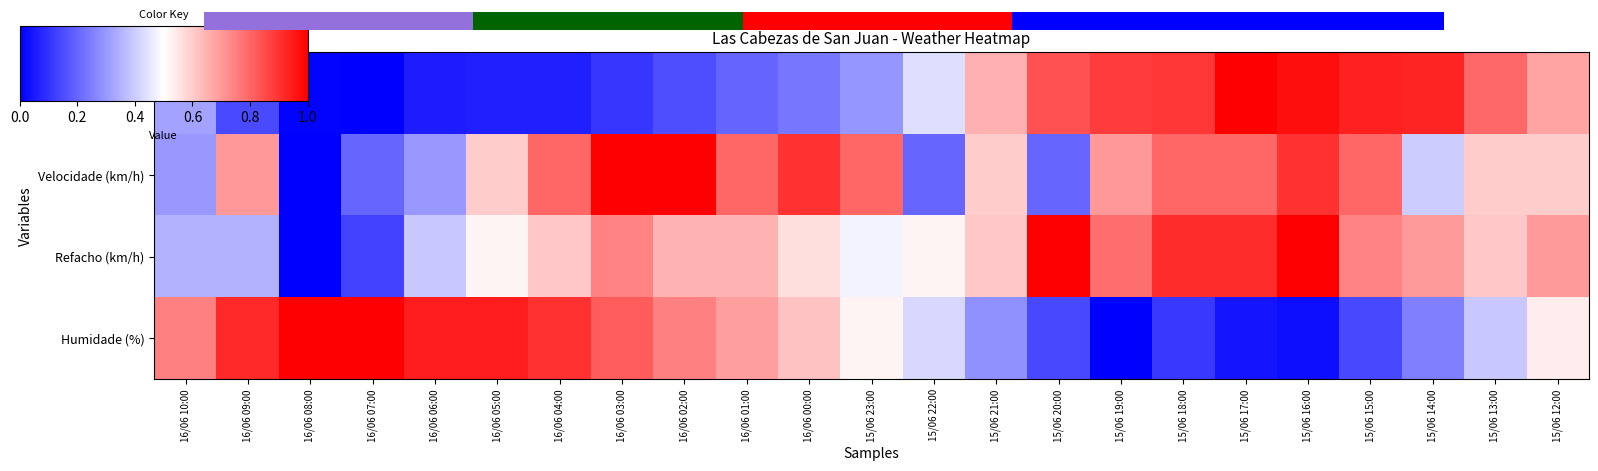

Which series has the largest total across all categories?

Velocidade (km/h)